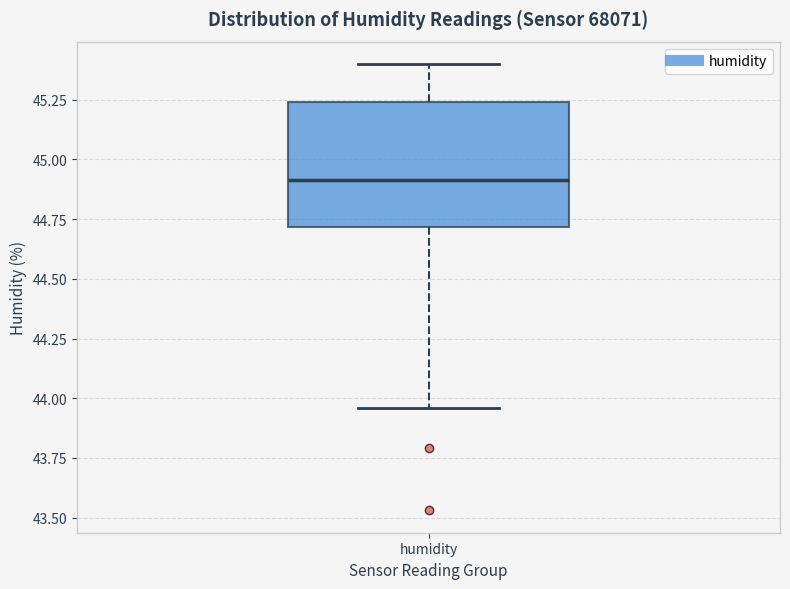

Where is the lower edge of the box for humidity on the y-axis? The values are not printed on the chart, so give them approximately, as read against the axis.

44.70